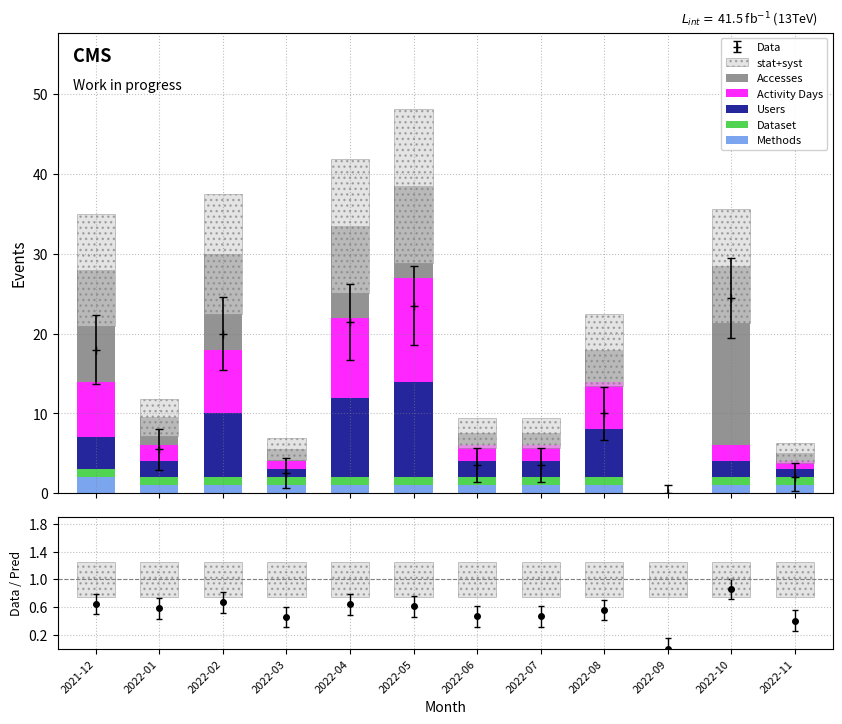

The value of Methods at 2022-10 is 0.3. True or false?

False